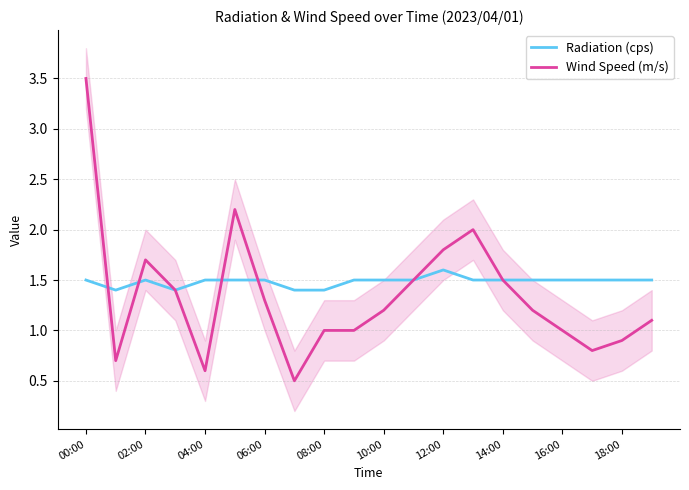

What is the value of the Wind Speed (m/s) point at the 14th from the left?

2.0